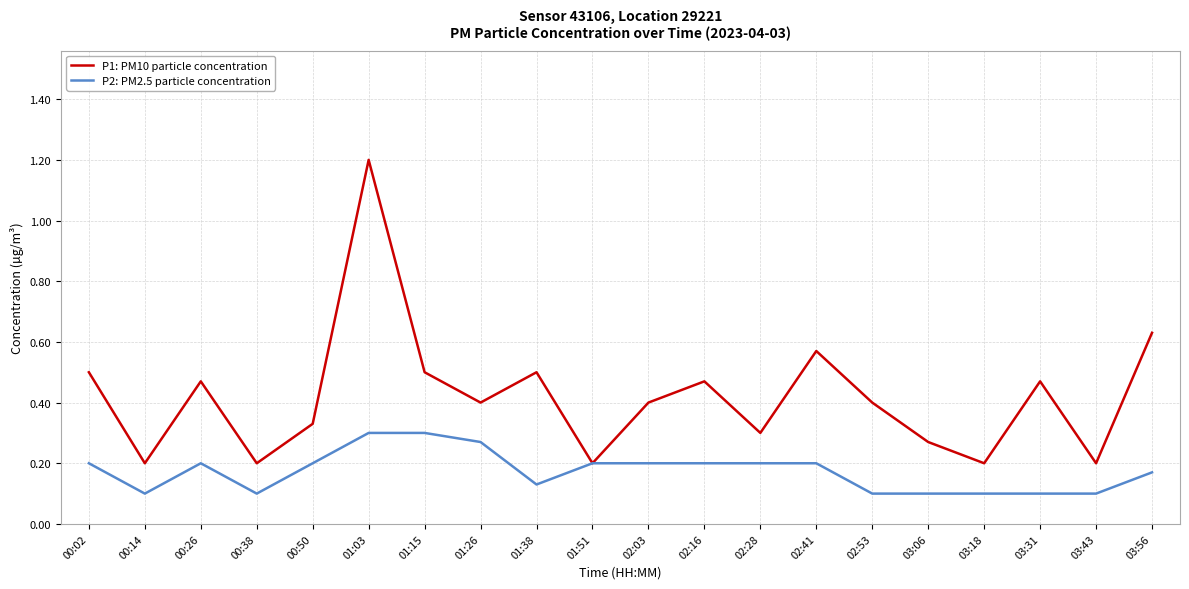

What is the difference between the maximum and second lowest values in the P1: PM10 particle concentration series?

1.0